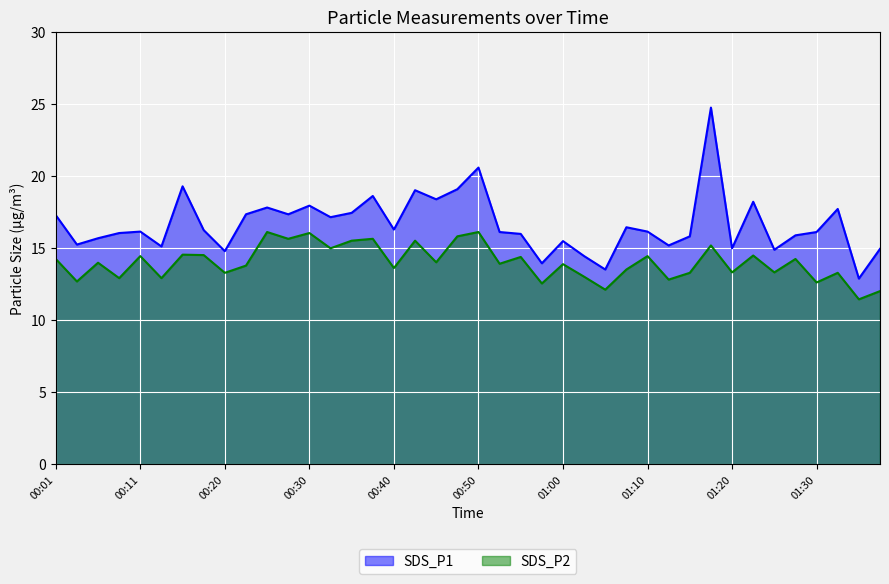

The value of SDS_P1 at 01:00 is 15.5. True or false?

True